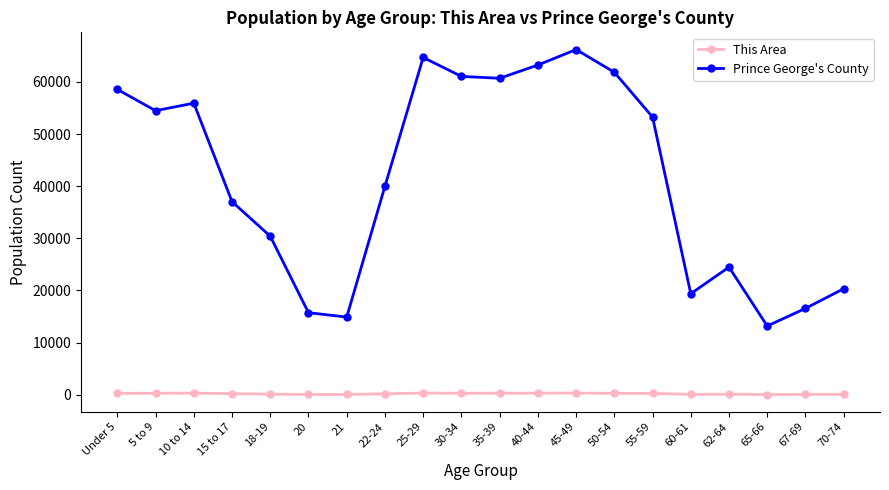

What is the average value of the This Area series?

204